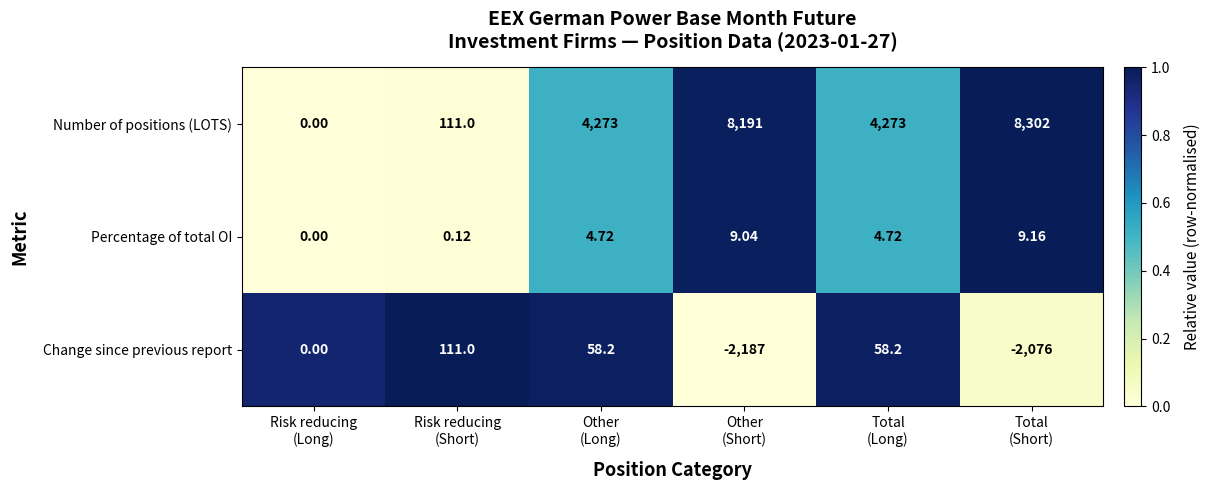

Which series has the widest spread of values?

Number of positions (LOTS)